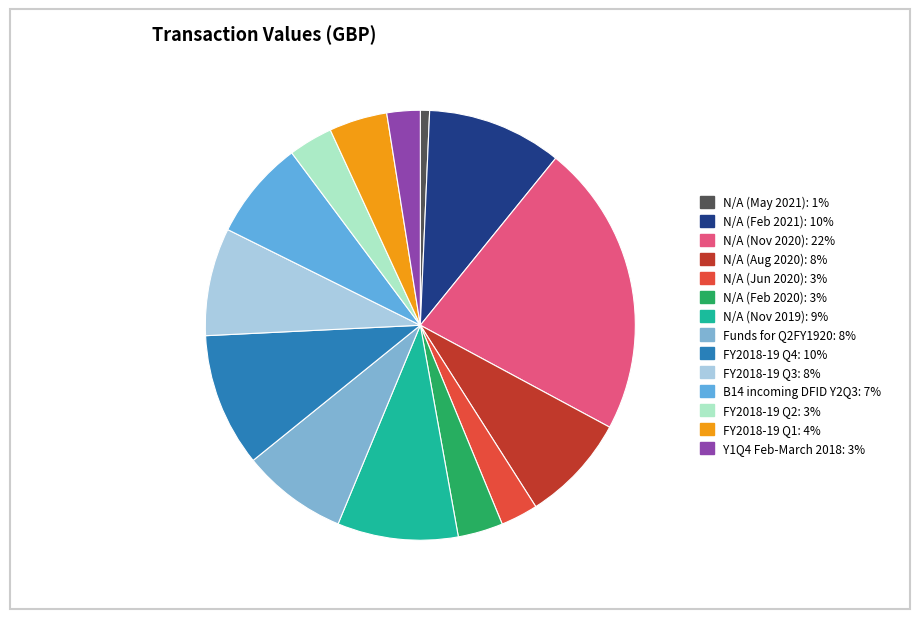

Which has a higher value, Y1Q4 Feb-March 2018 or Funds for Q2FY1920?

Funds for Q2FY1920